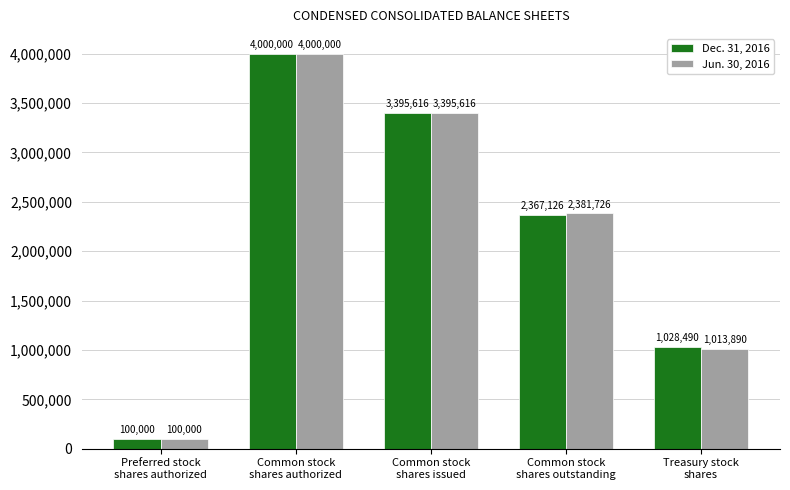

What is the sum of the Jun. 30, 2016 values at Common stock
shares outstanding and Preferred stock
shares authorized?

2481726